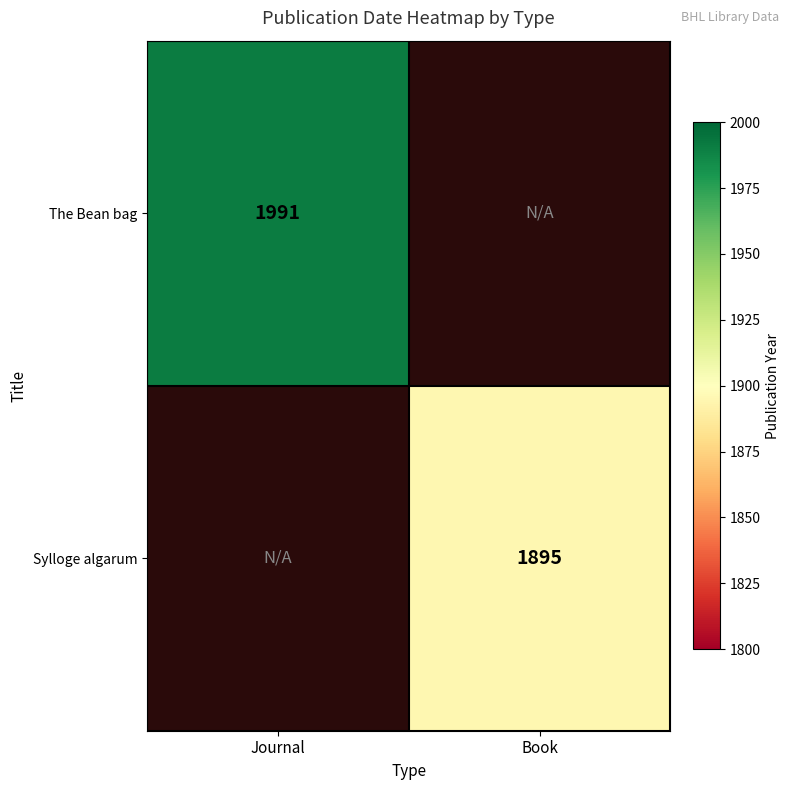

True or false: The Bean bag has a value of 450 at Journal.

False